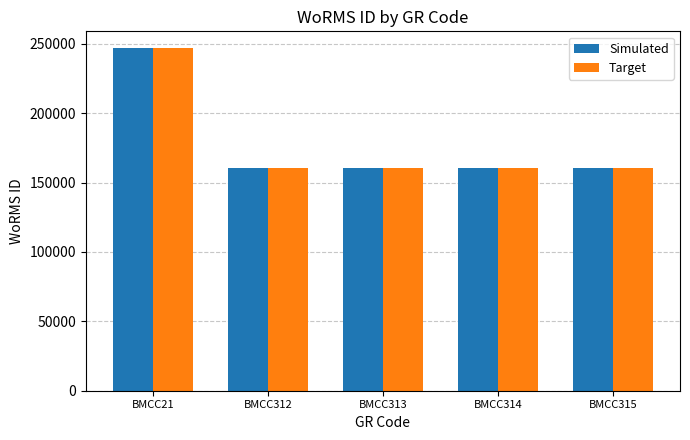

The value of Target at BMCC312 is 160563. True or false?

True